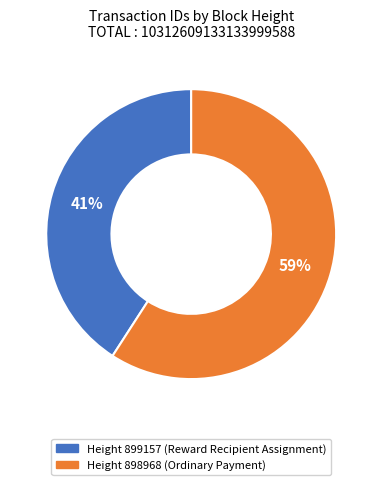

Is there any slice that represents more than half of the pie?

Yes